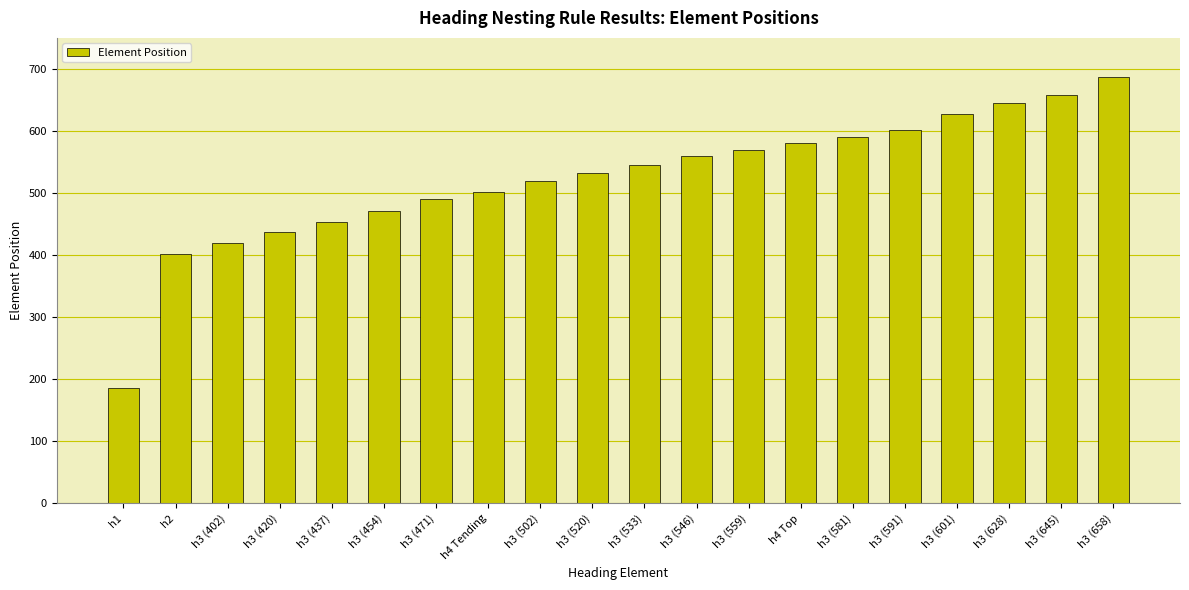

What is the value of the 20th bar from the left?

687